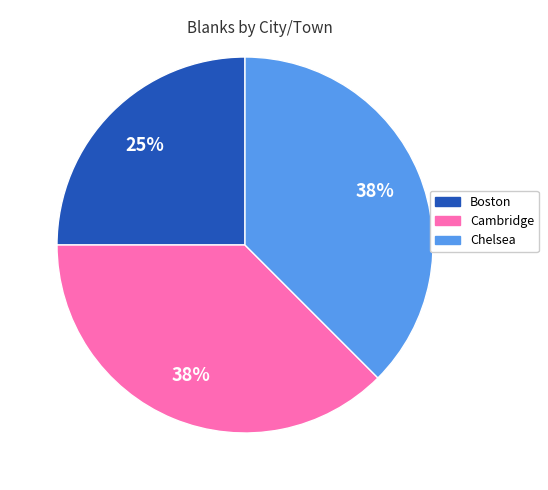

What is the ratio of the value at Cambridge to the value at Chelsea?

1.0